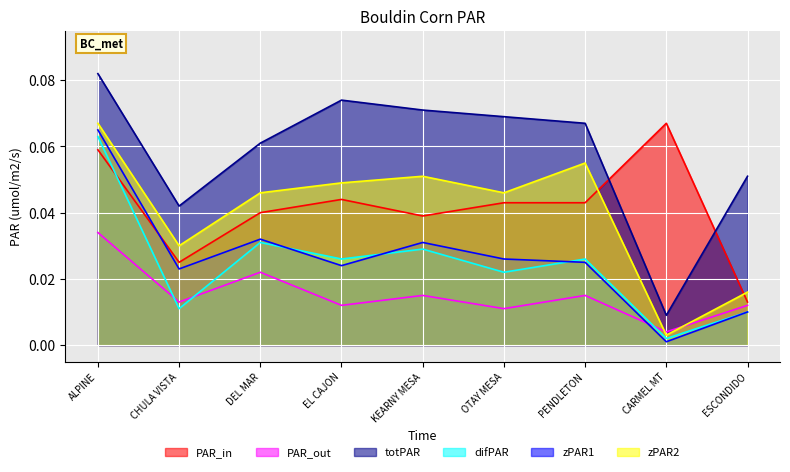

What position from the left is KEARNY MESA?

5